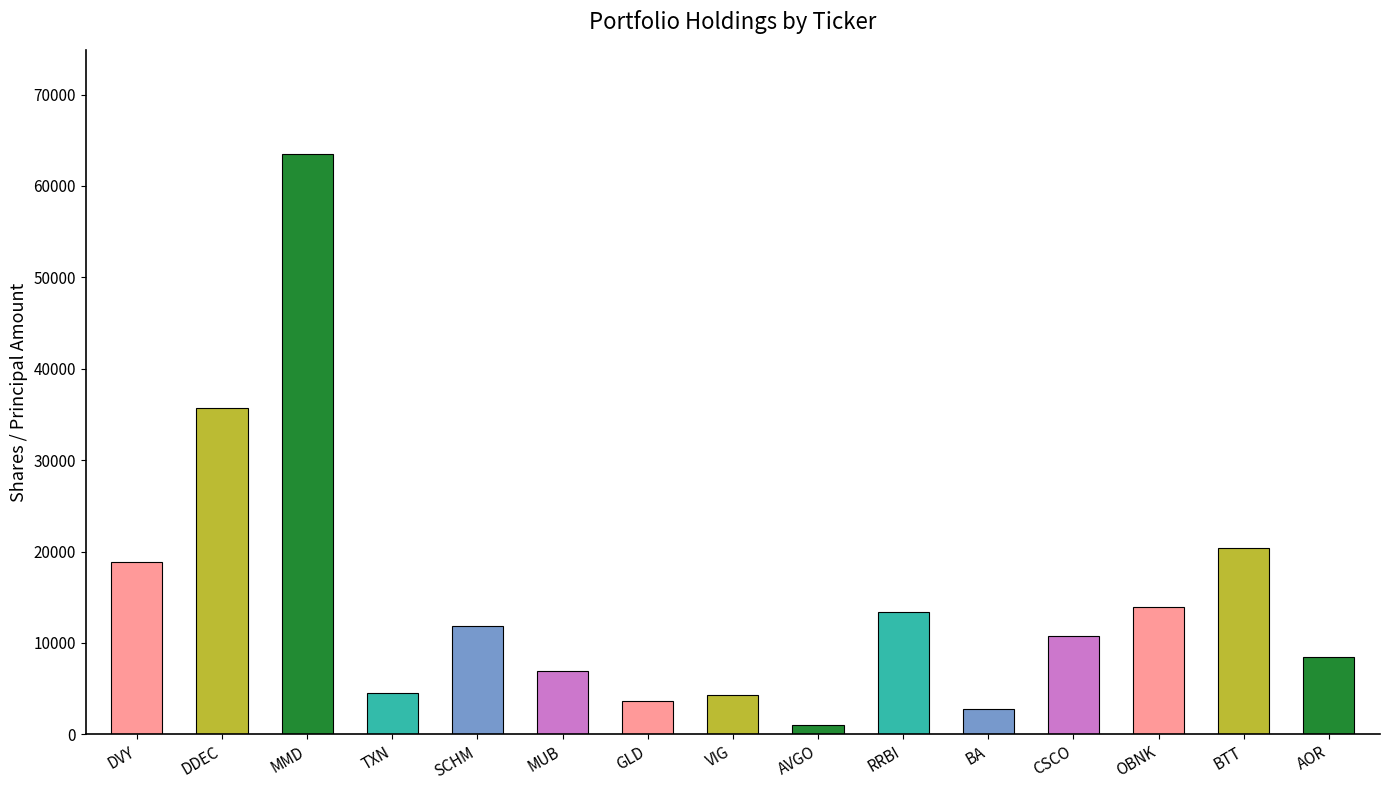

Does the chart contain any negative values?

No